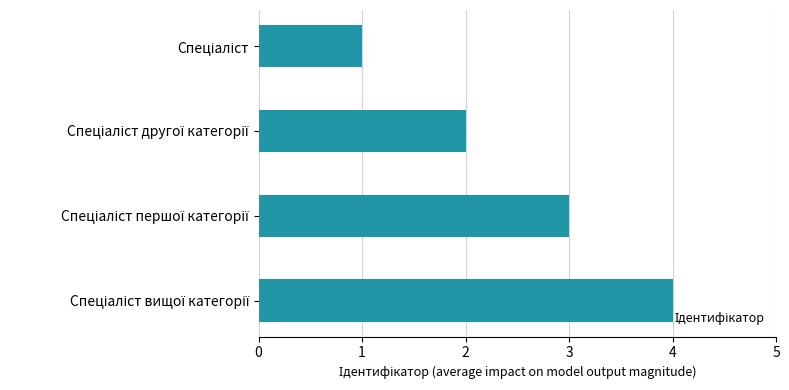

How many values are between 2 and 4?

3